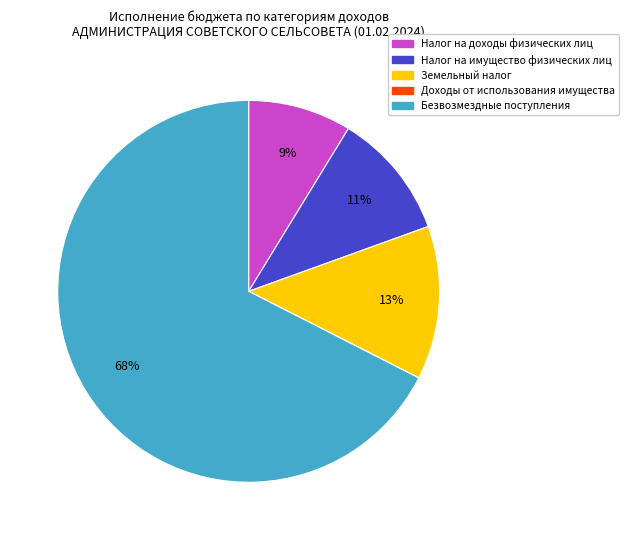

Is it true that Безвозмездные поступления is 57% of the pie?

False